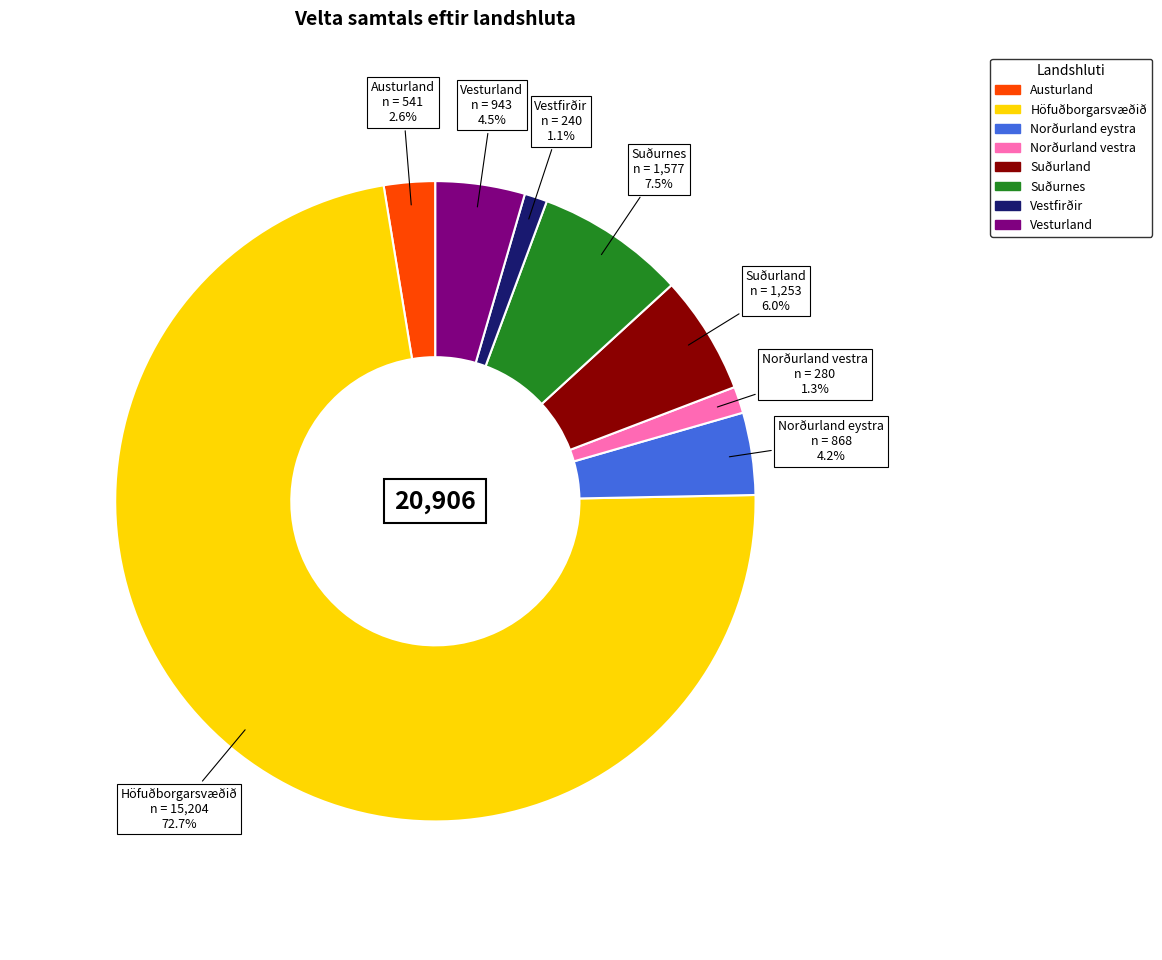

What is the ratio of the value at Vestfirðir to the value at Norðurland eystra?

0.3